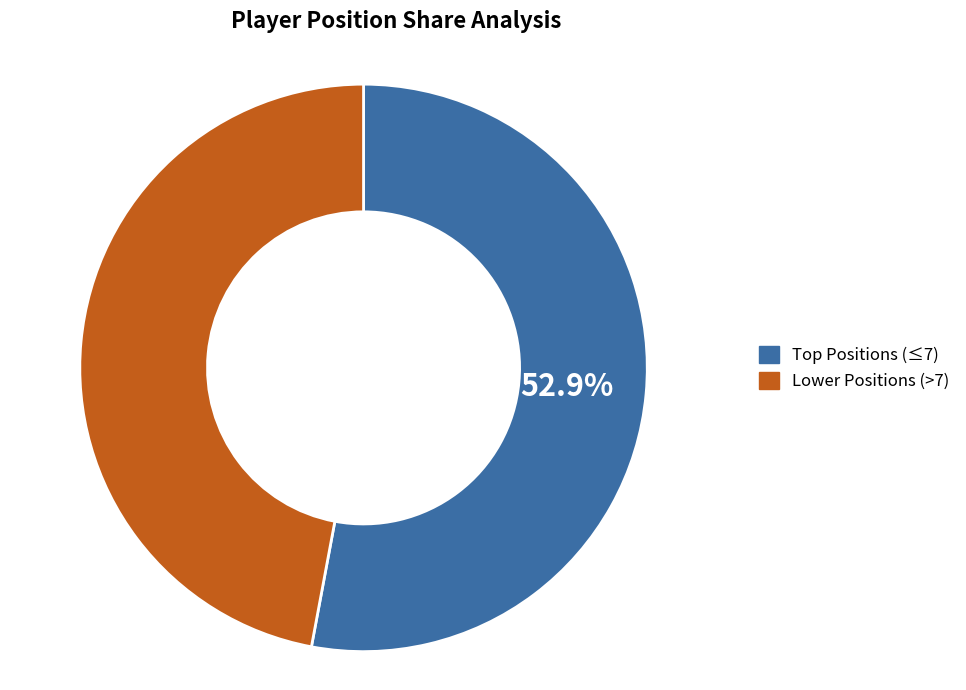

Does any single category account for the majority?

Yes